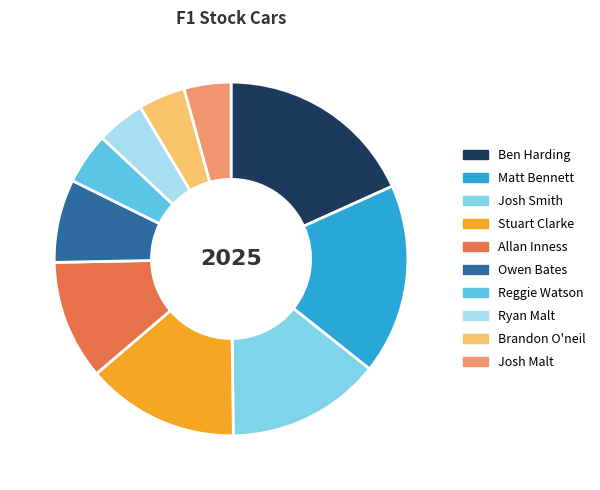

Is there any slice that represents more than half of the pie?

No